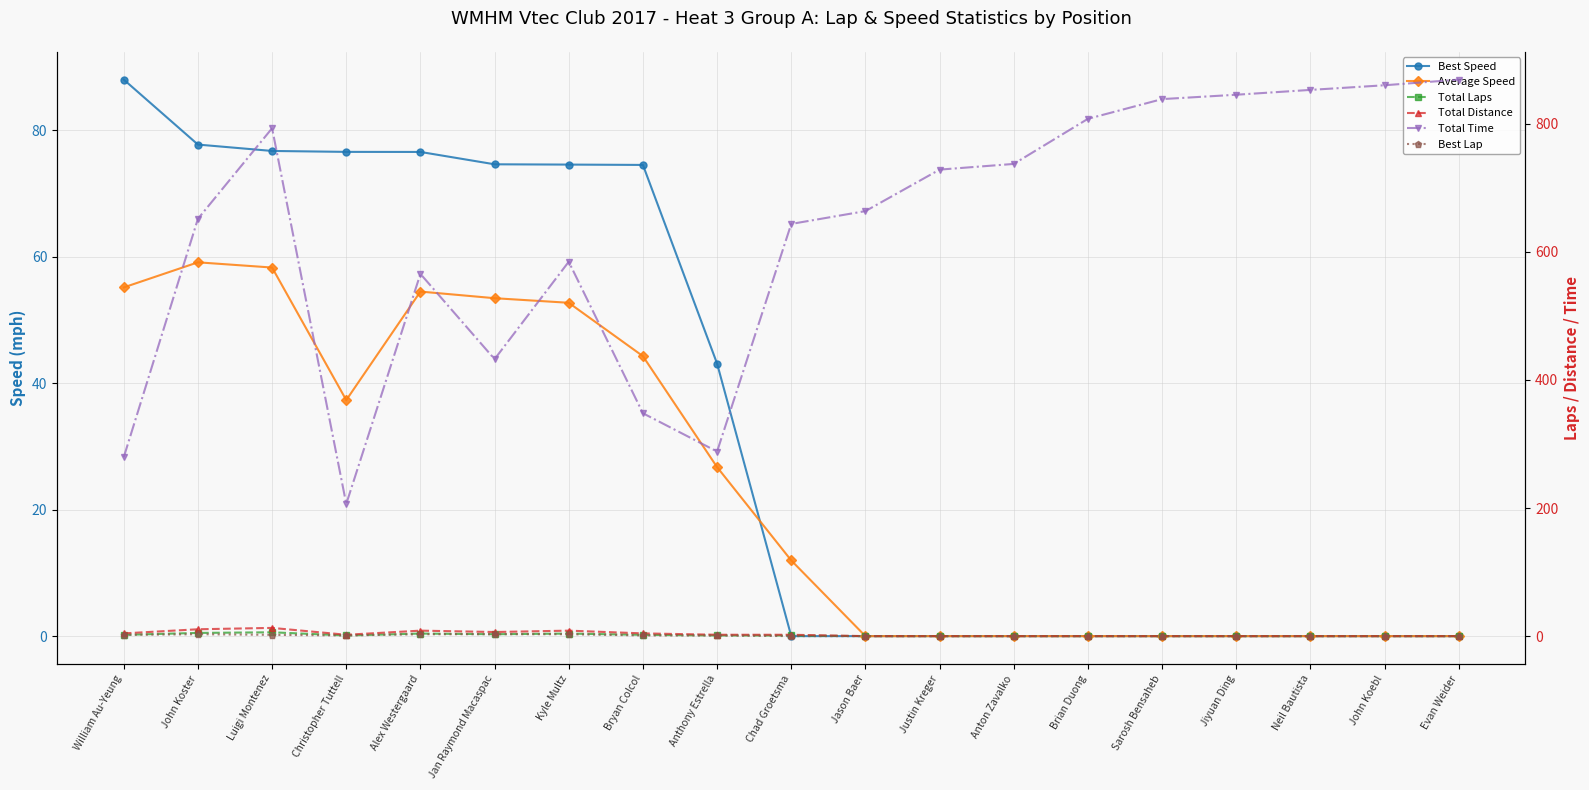

What is the total value across all series at Luigi Montenez?

948.8